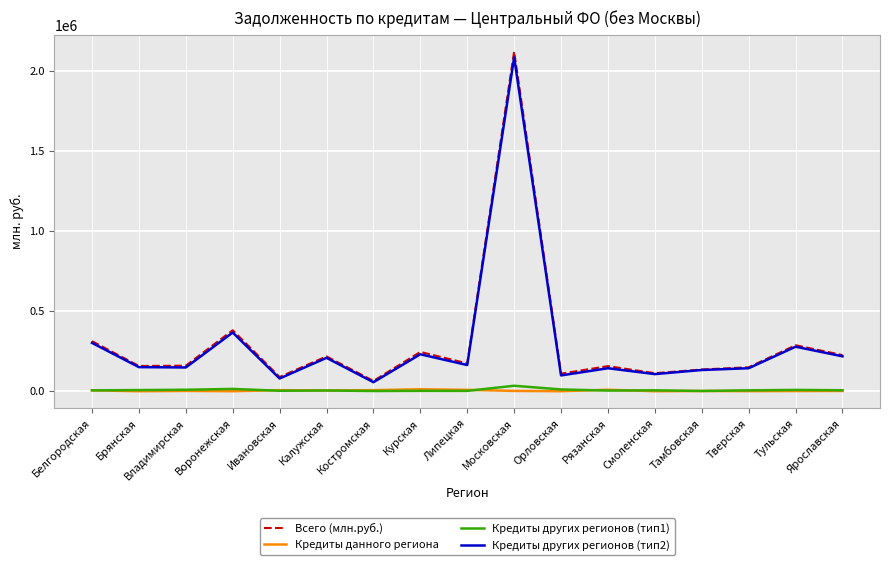

The Всего (млн.руб.) series shows 267847 at Брянская. True or false?

False